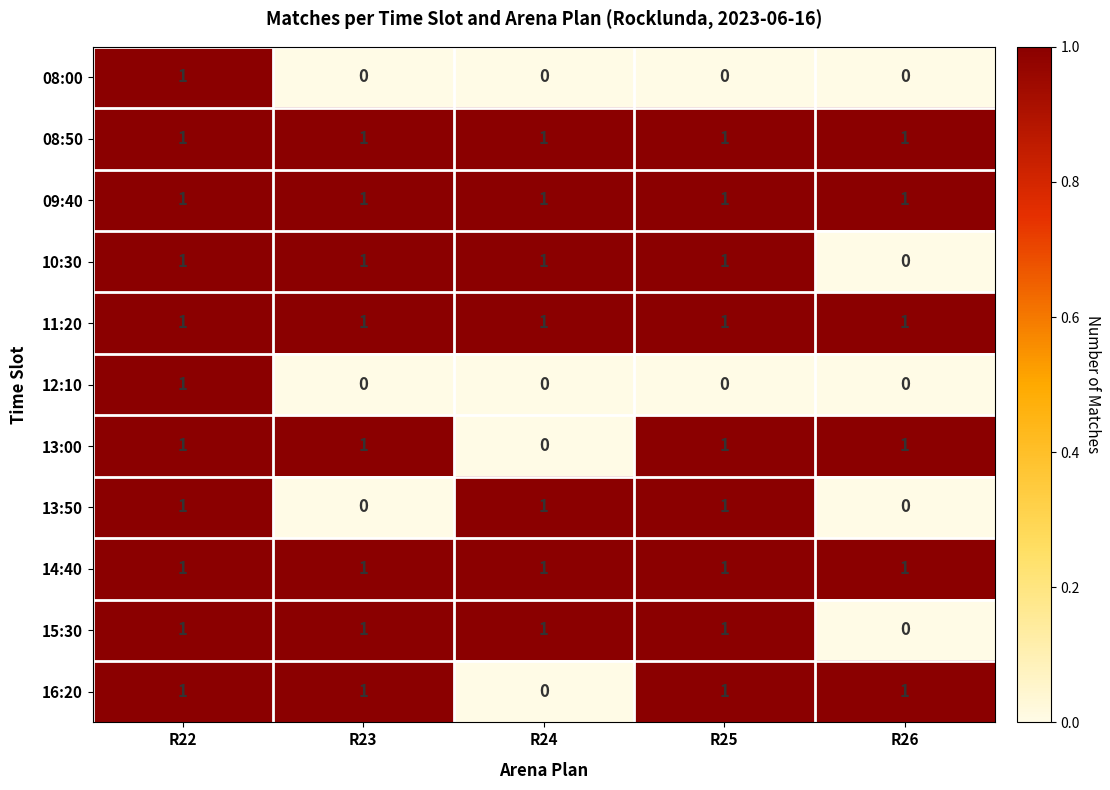

What is the total value across all series at R26?

6